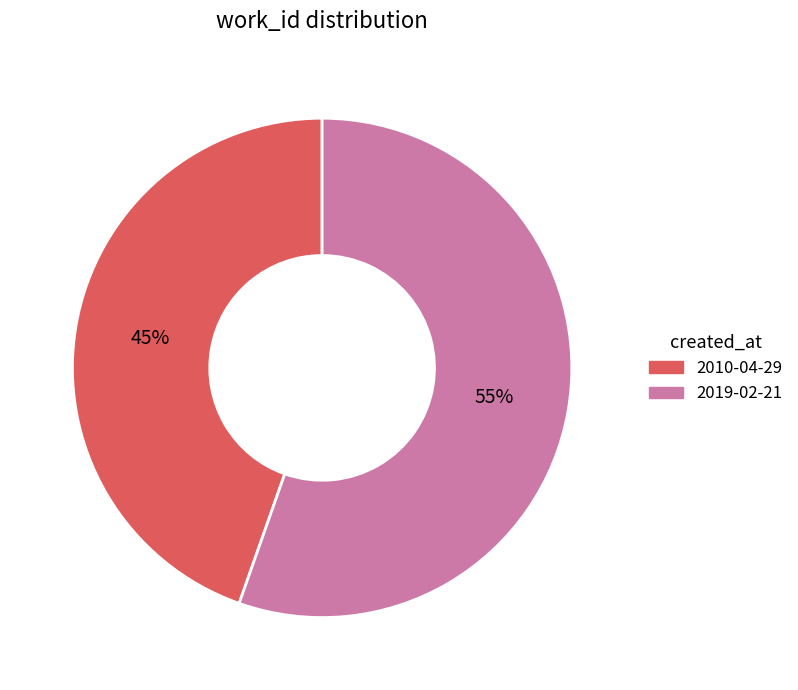

Which slice is the largest?

2019-02-21